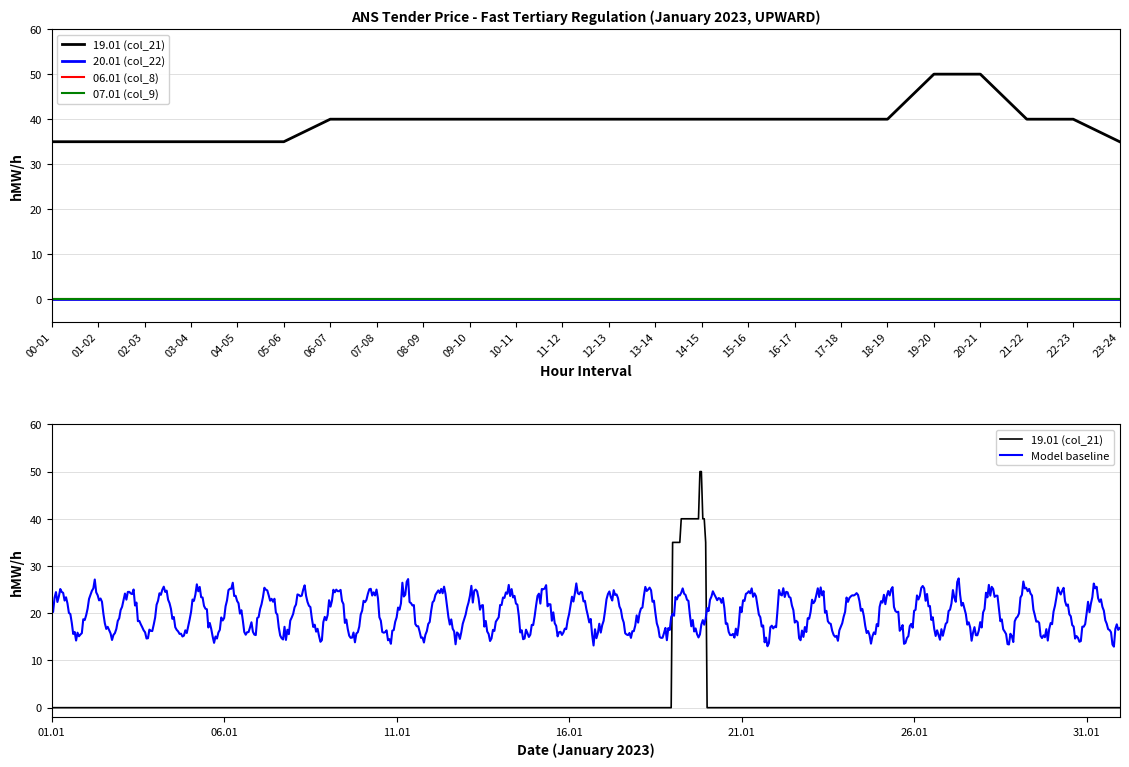

Which category has the lowest value in the 06.01 (col_8) series?

00-01